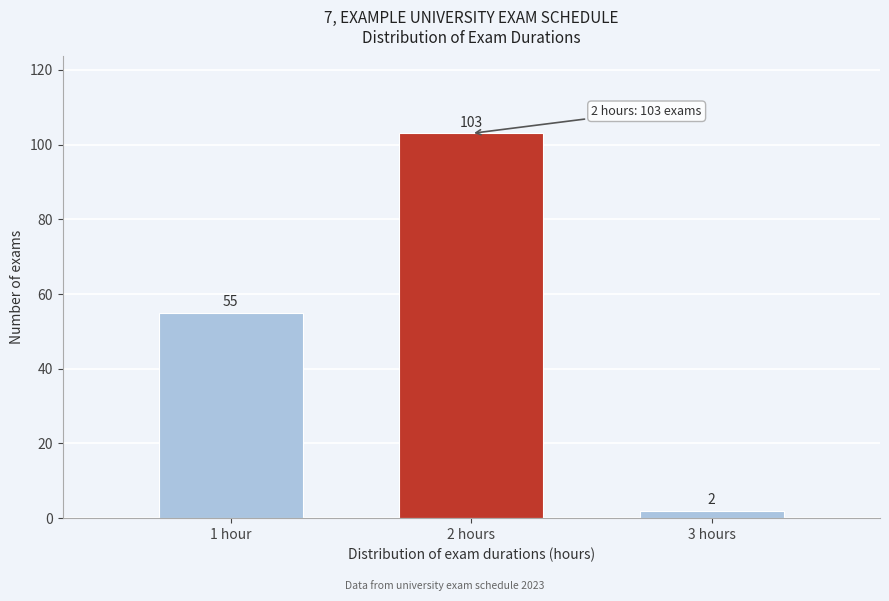

Reading right to left, list all the values displayed in this chart.

2	103	55